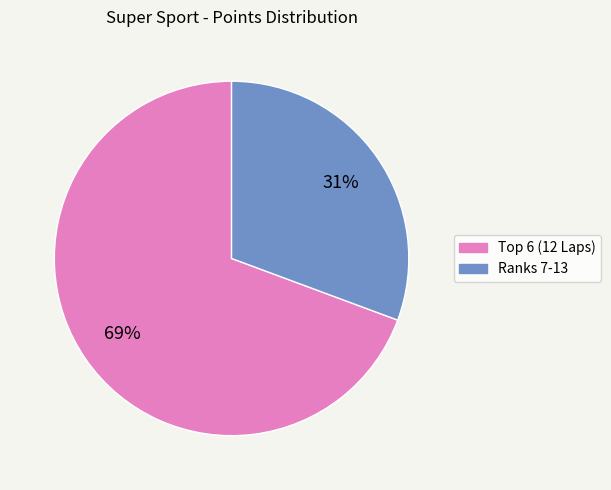

Is there a majority slice in this chart?

Yes